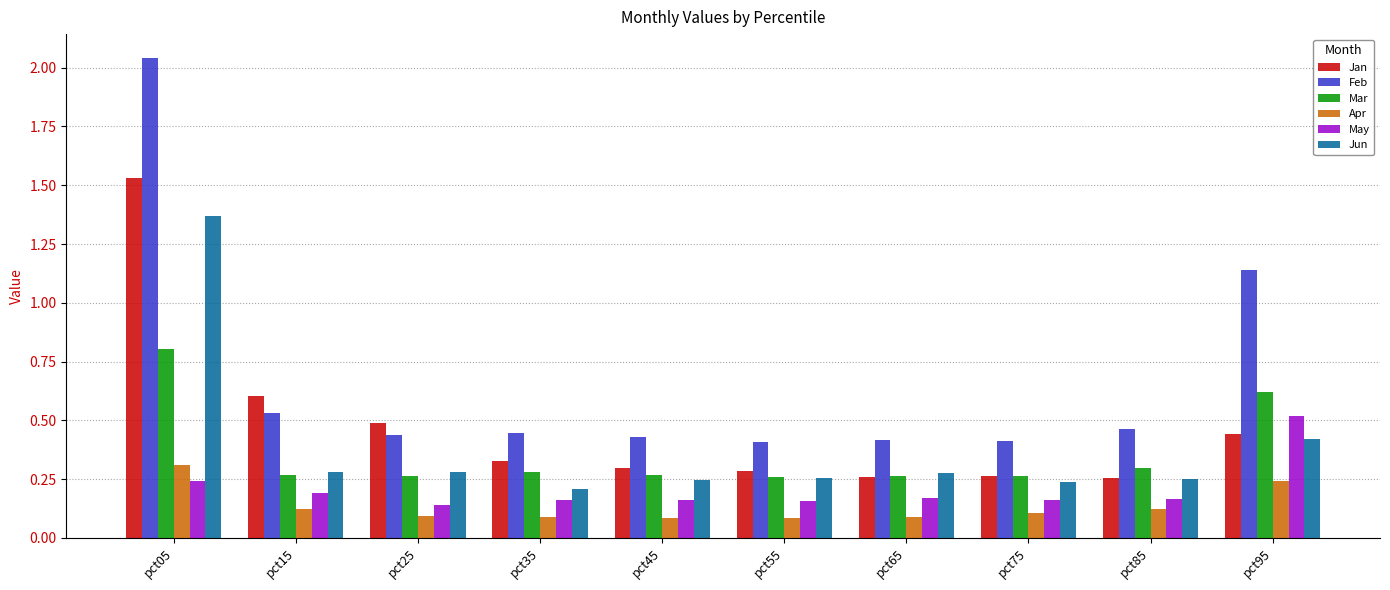

Which label corresponds to the largest value in the chart?

pct05